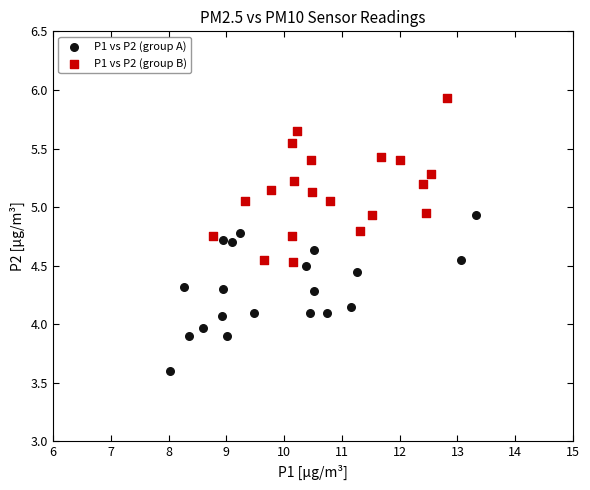

Which series reaches the minimum Y coordinate?

P1 vs P2 (group A)